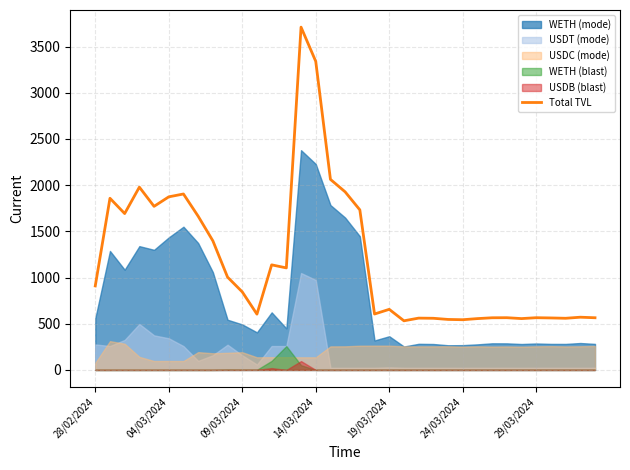

What is the average value?

1188.1